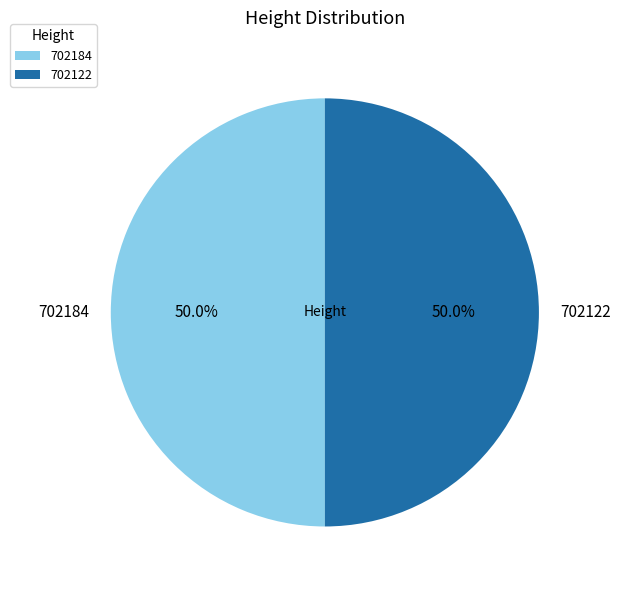

Approximately how many times larger is the value at 702122 compared to 702184?

1.0